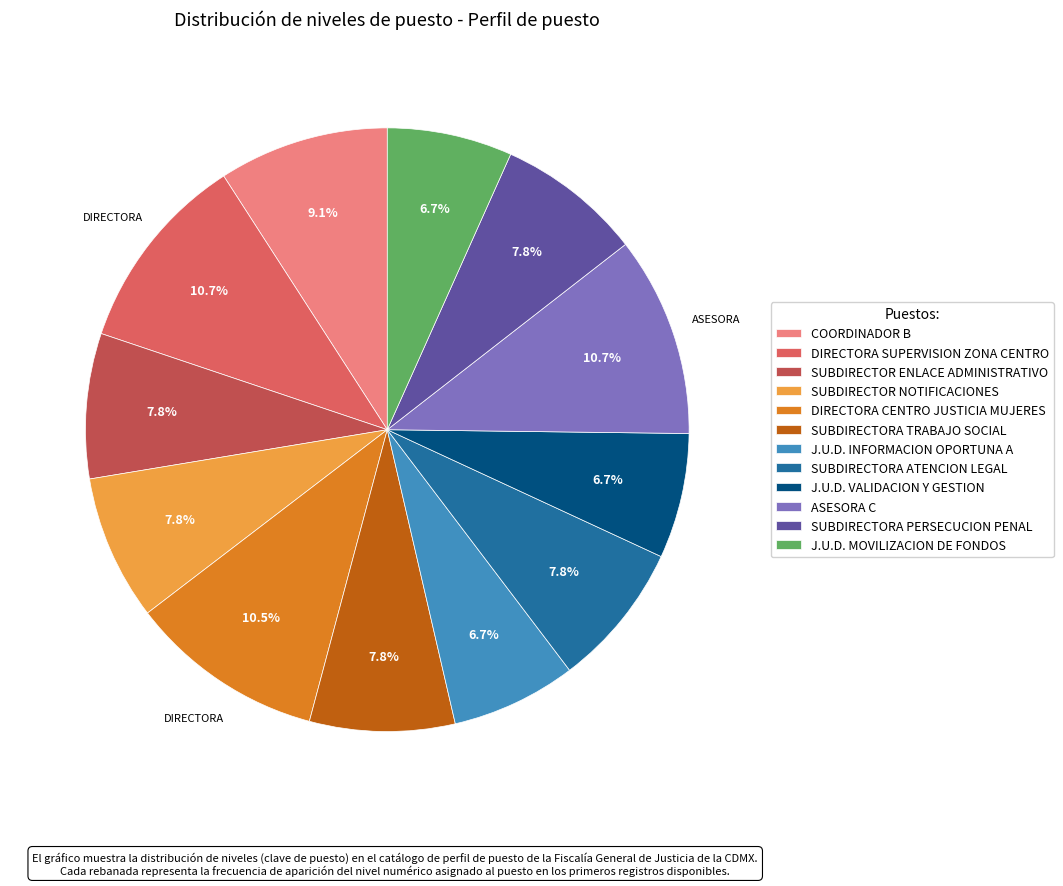

Combined, do SUBDIRECTORA TRABAJO SOCIAL and SUBDIRECTORA PERSECUCION PENAL account for over 50%?

No